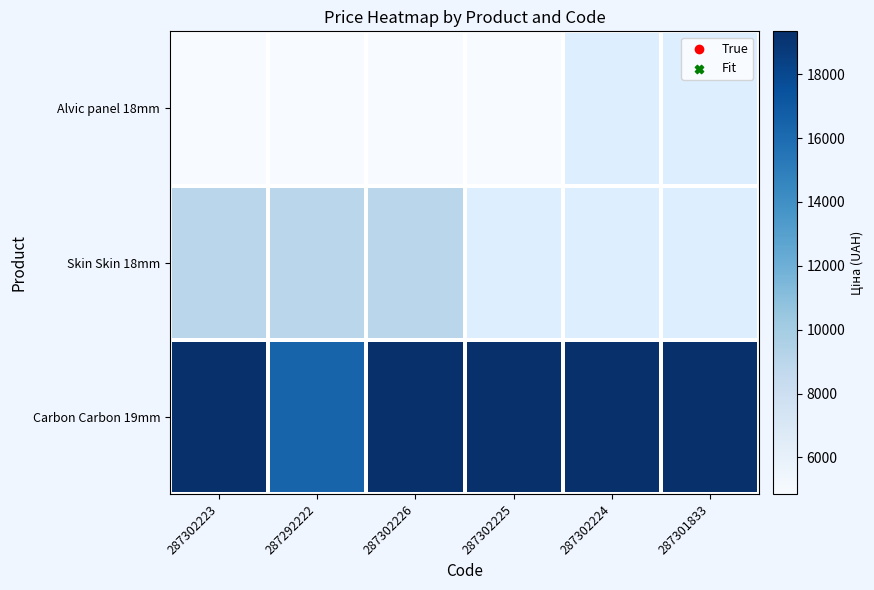

What is the maximum value shown in the chart?

19343.1